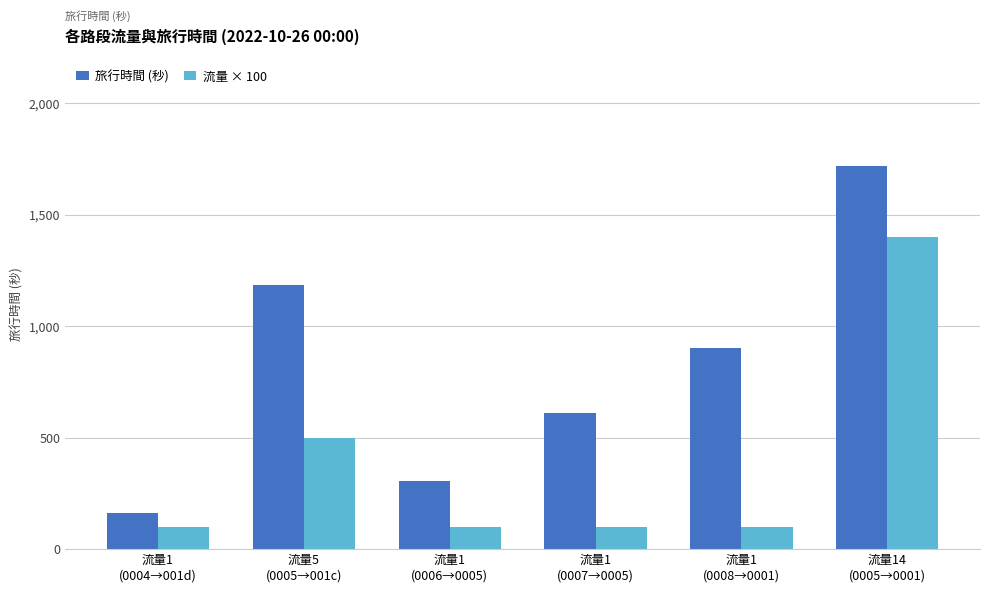

Is it true that 旅行時間 (秒) equals 123 at 流量1
(0007→0005)?

False